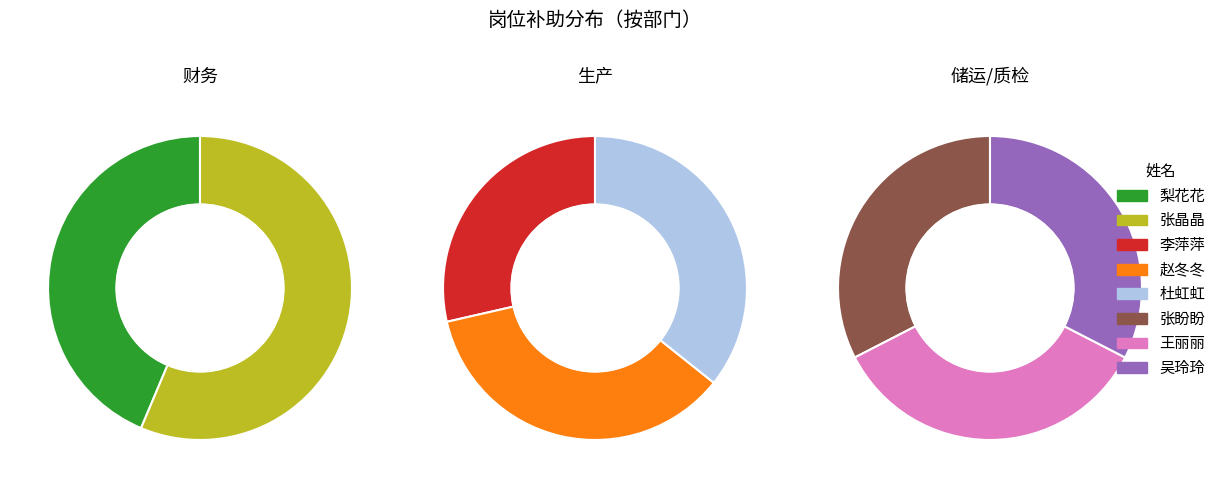

Does any single category account for the majority?

No